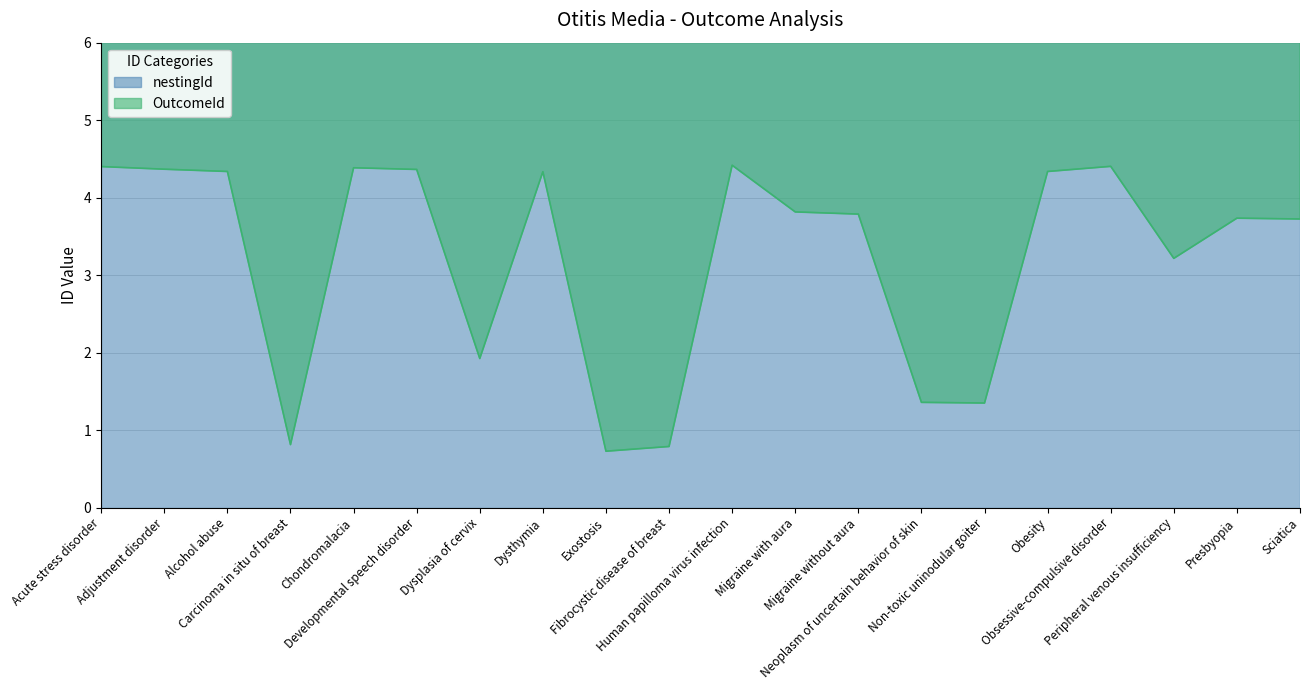

How many data points does each series have?

20